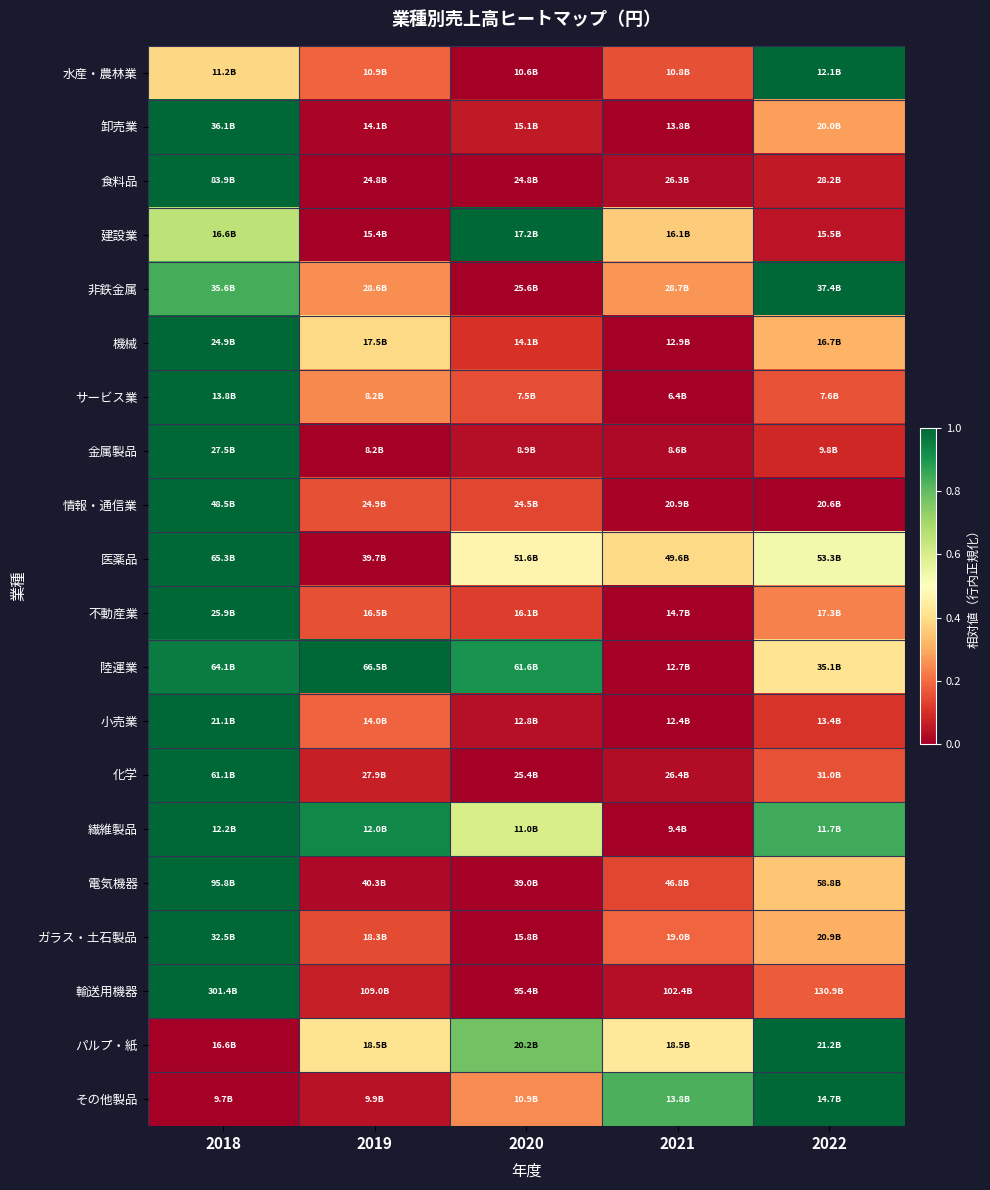

Between 2019 and 2021, which series saw the biggest shift?

陸運業